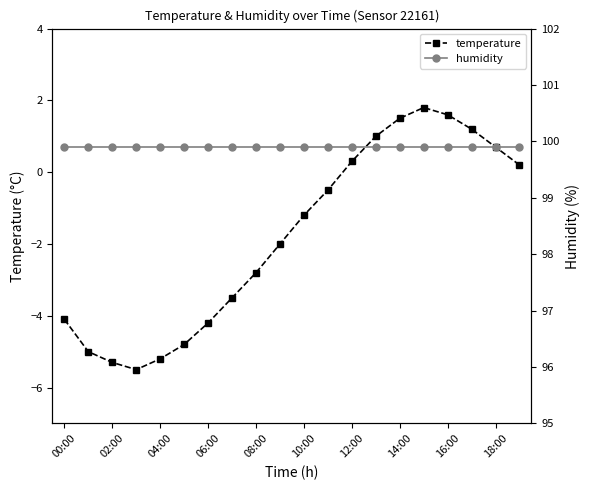

Reading right to left, transcribe all the data shown in this chart.

temperature: 0.2	0.7	1.2	1.6	1.8	1.5	1.0	0.3	-0.5	-1.2	-2.0	-2.8	-3.5	-4.2	-4.8	-5.2	-5.5	-5.3	-5.0	-4.1
humidity: 99.9	99.9	99.9	99.9	99.9	99.9	99.9	99.9	99.9	99.9	99.9	99.9	99.9	99.9	99.9	99.9	99.9	99.9	99.9	99.9